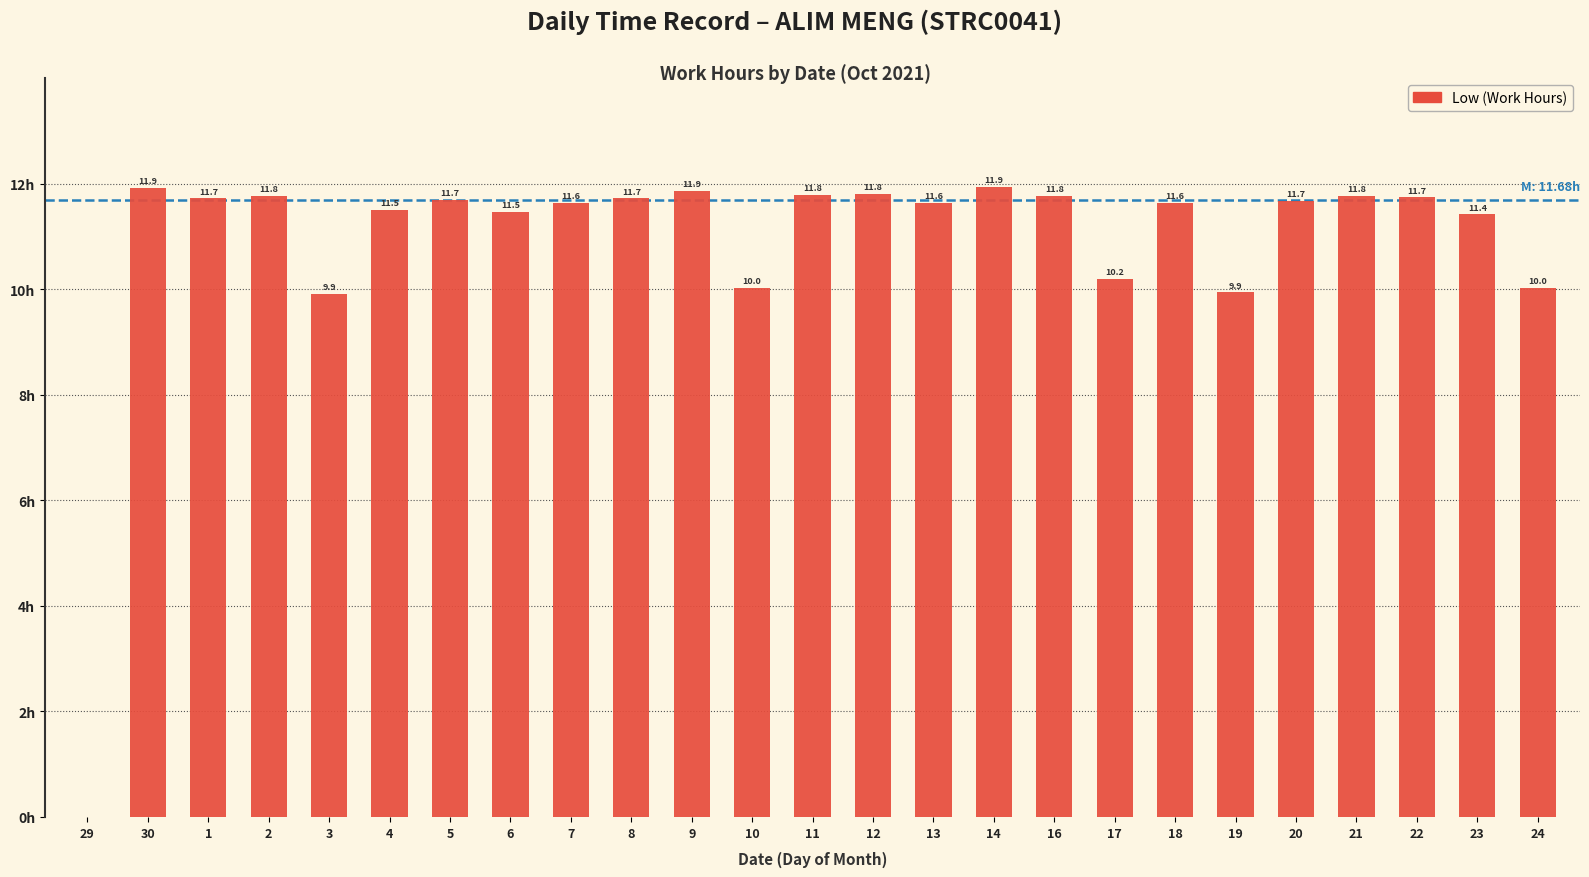

Are the bars horizontal?

No